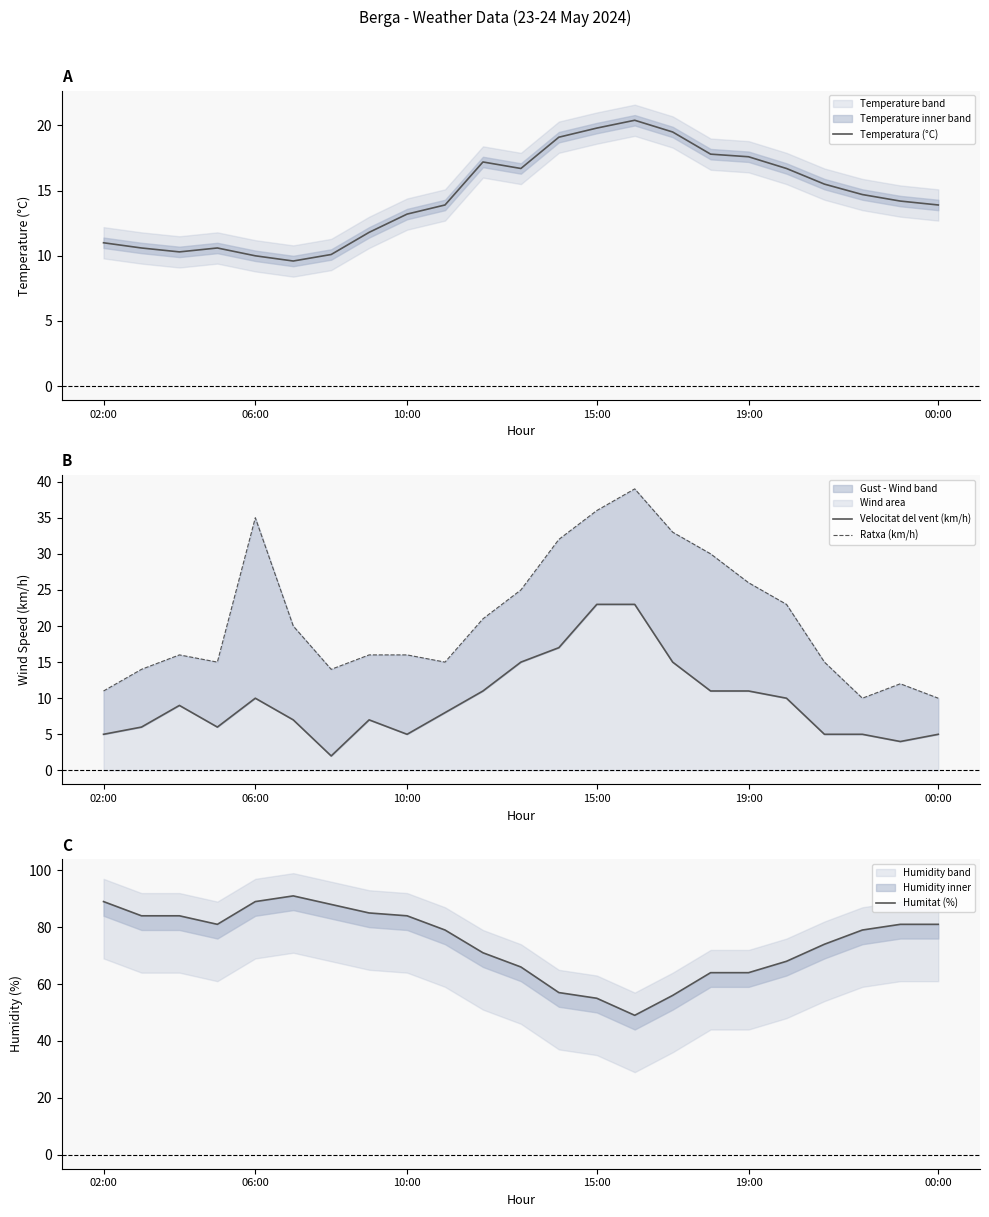

The value of Velocitat del vent (km/h) at 11 is 15.0. True or false?

True